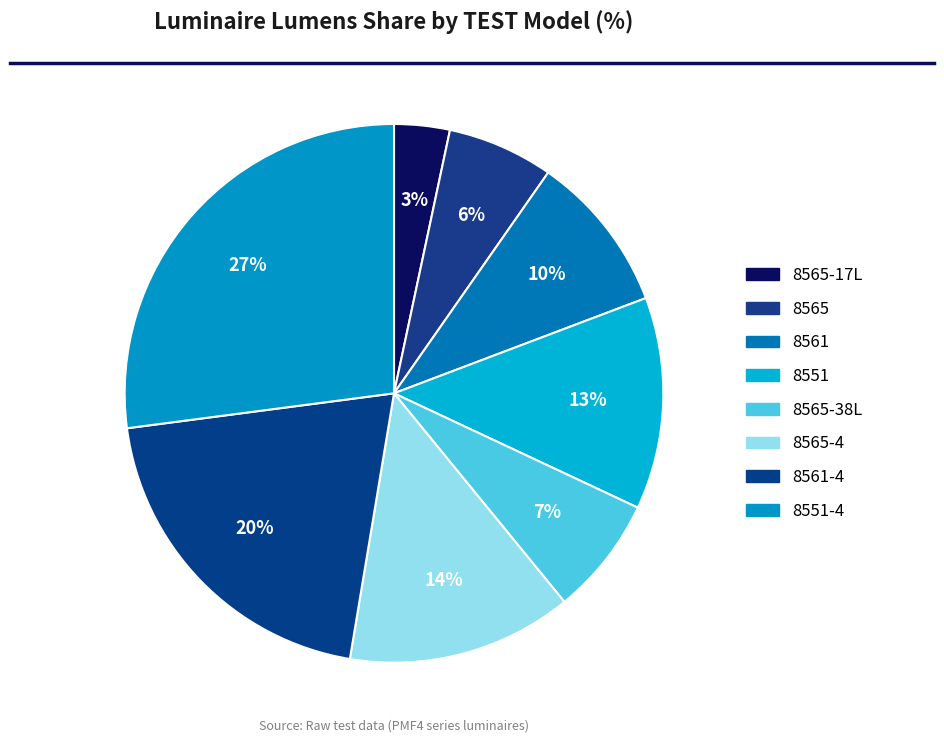

Rank the categories by value from highest to lowest.

8551-4, 8561-4, 8565-4, 8551, 8561, 8565-38L, 8565, 8565-17L